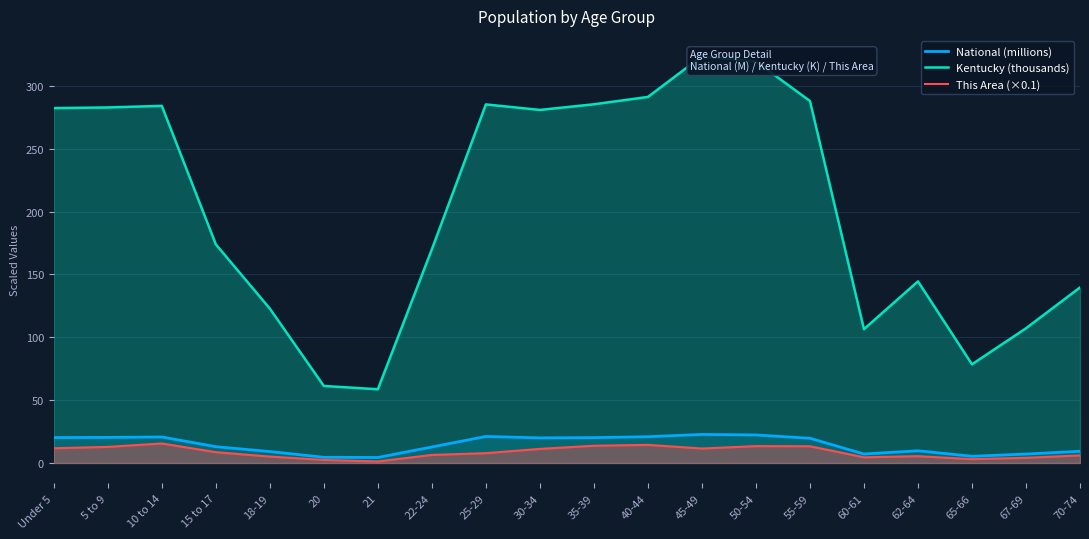

Reading left to right, extract all data points from this chart.

National (millions): 20.2	20.3	20.7	13.0	9.1	4.5	4.4	12.7	21.1	20.0	20.2	20.9	22.7	22.3	19.7	7.1	9.7	5.3	7.1	9.3
Kentucky (thousands): 282.4	282.9	284.2	174.0	122.8	61.3	58.7	170.0	285.3	280.9	285.4	291.3	323.6	319.5	288.0	106.5	144.5	78.5	107.2	139.7
This Area (×0.1): 11.7	12.8	15.5	8.6	5.1	2.4	1.2	6.4	7.8	11.2	13.7	14.4	11.5	13.4	13.3	4.5	5.4	3.0	4.1	6.0